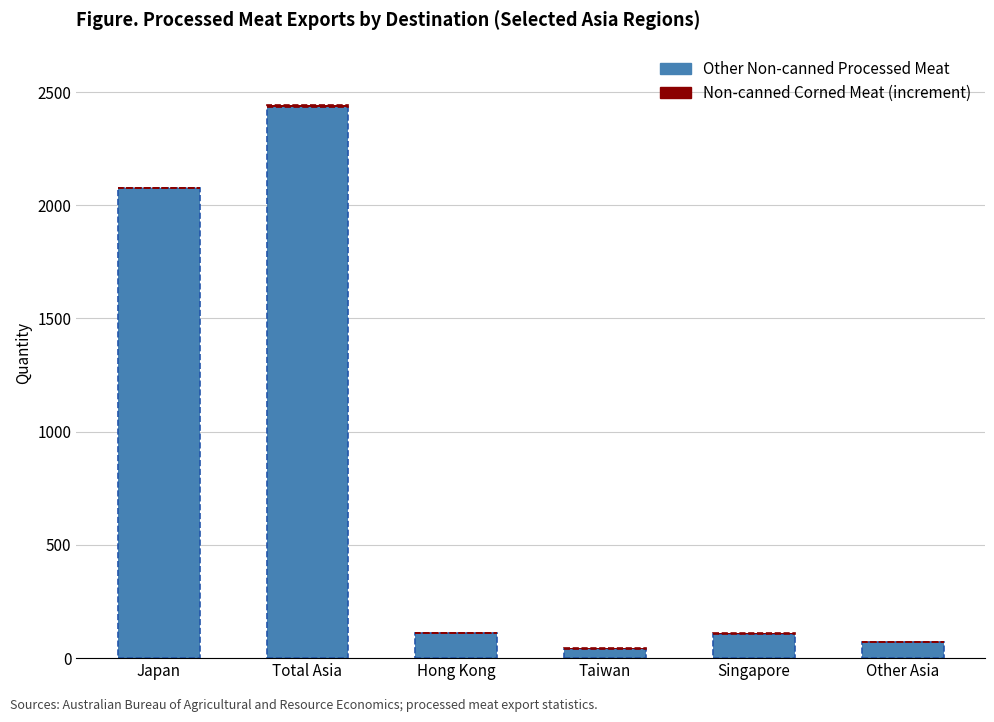

Is it true that Other Non-canned Processed Meat equals 71.8 at Other Asia?

True